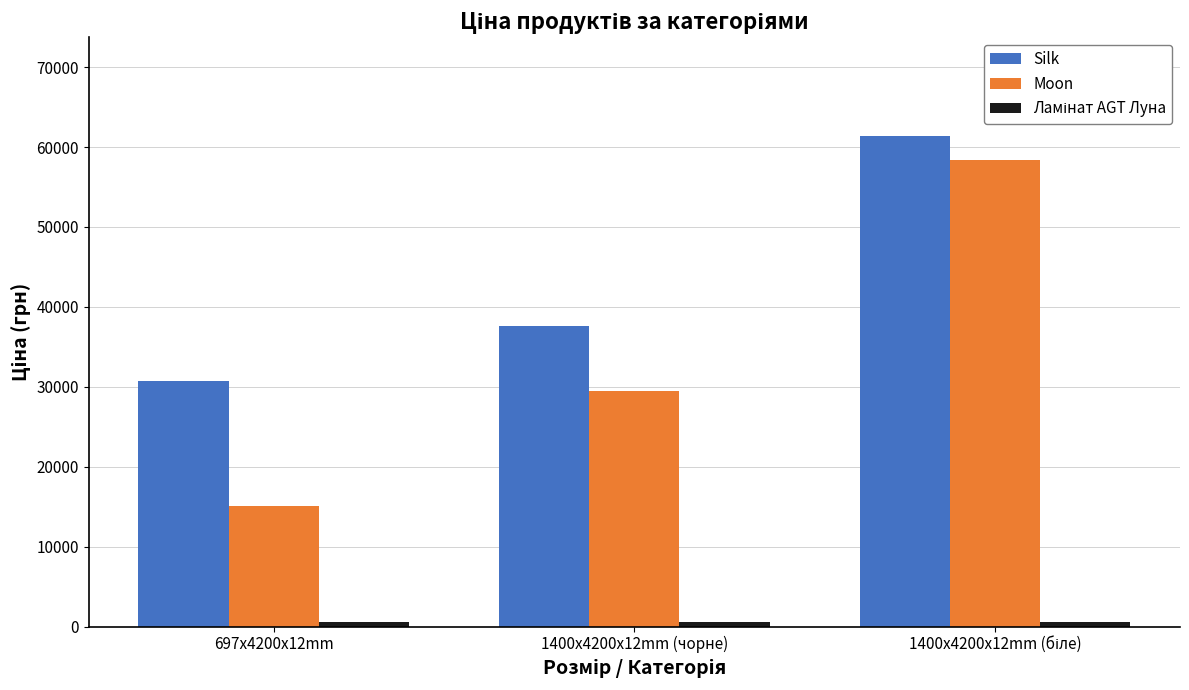

How many data points in Silk are above 37593?

2